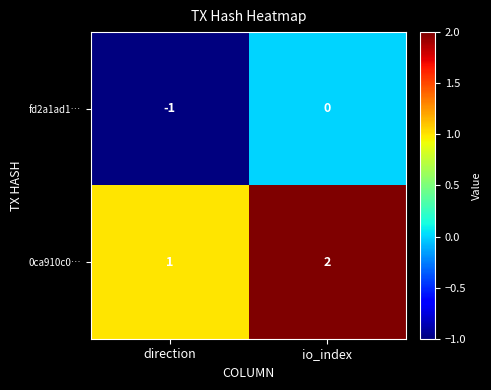

List the series in order of their peak value, lowest first.

fd2a1ad1…, 0ca910c0…